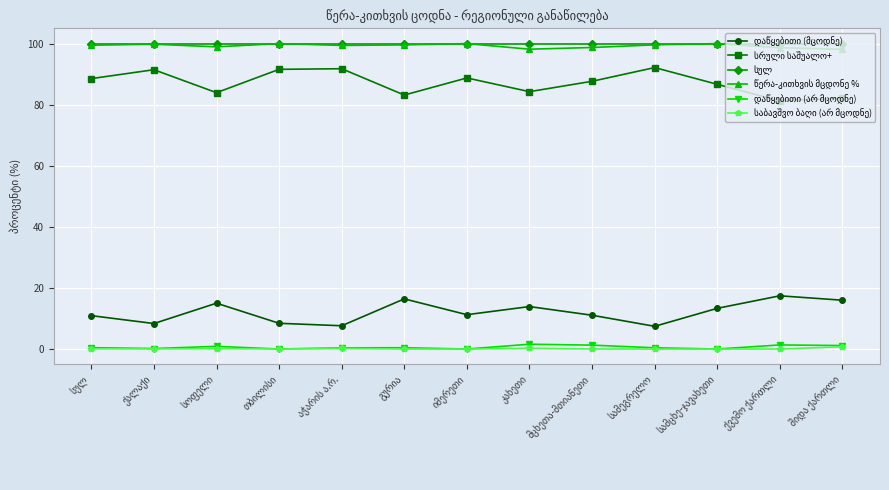

What is the greatest value displayed?

100.0